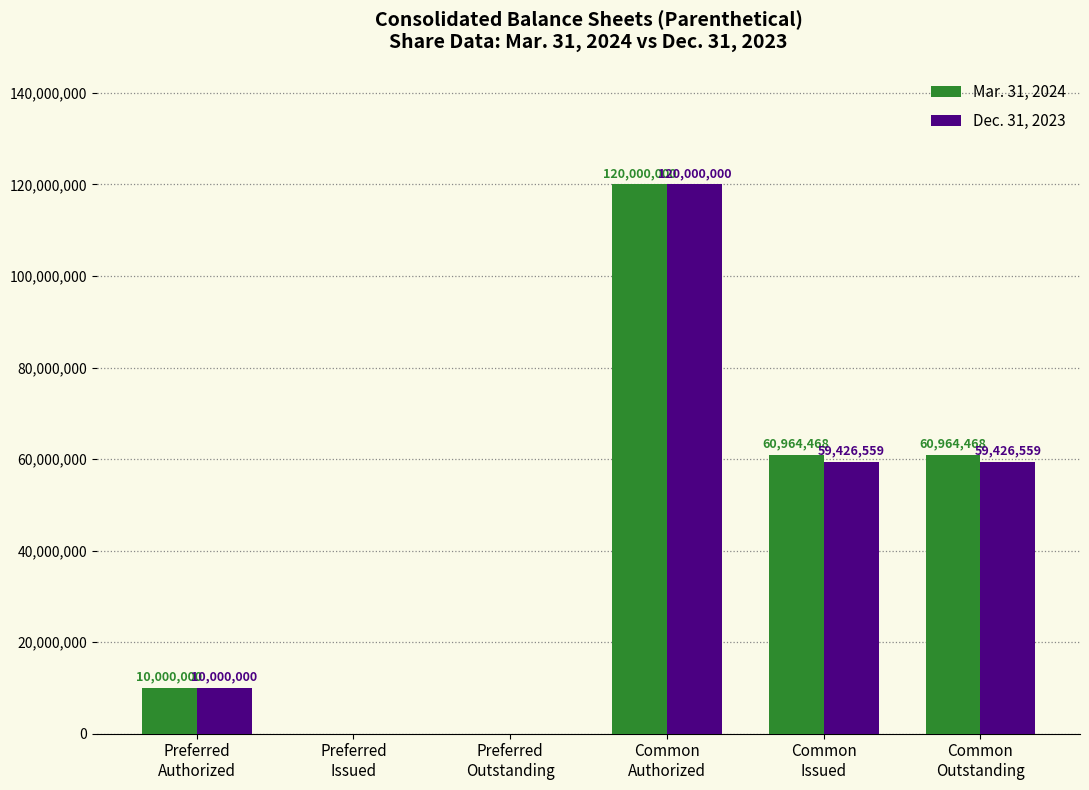

What is the maximum value for Mar. 31, 2024?

120000000